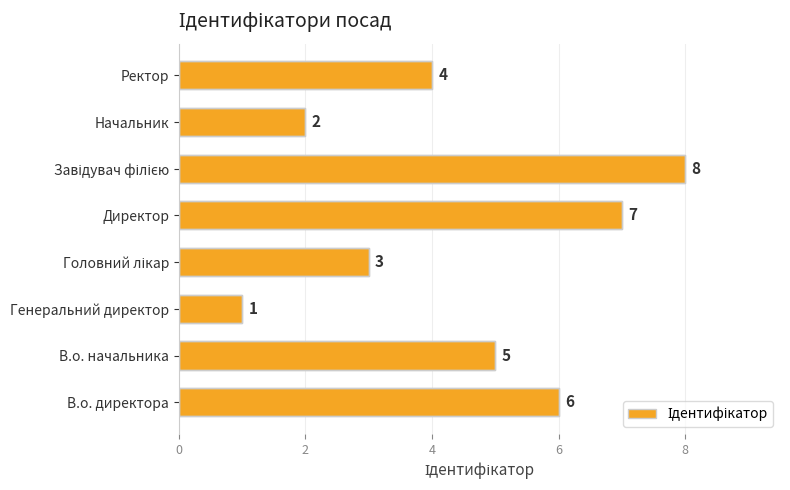

The chart shows a value of 1 at Генеральний директор. True or false?

True